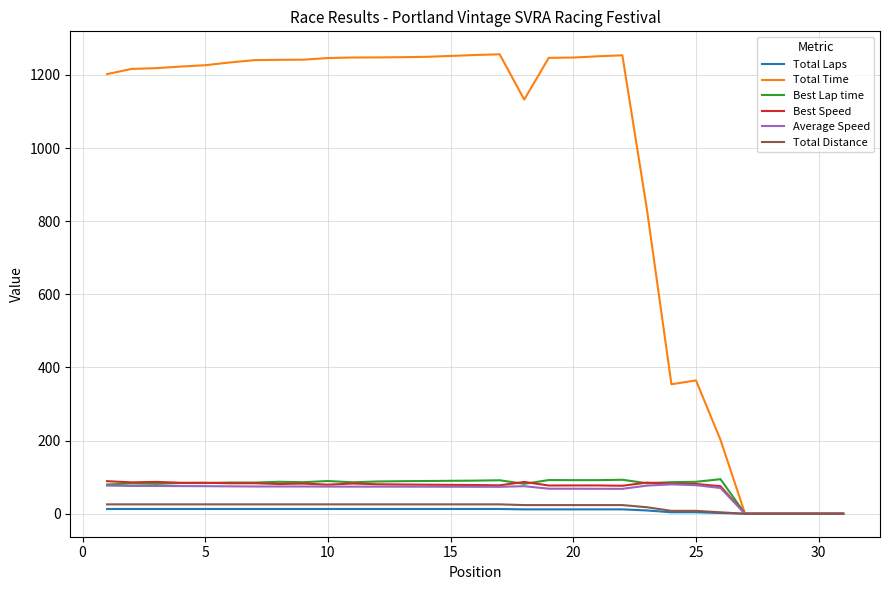

Which series has the largest range (max minus min)?

Total Time